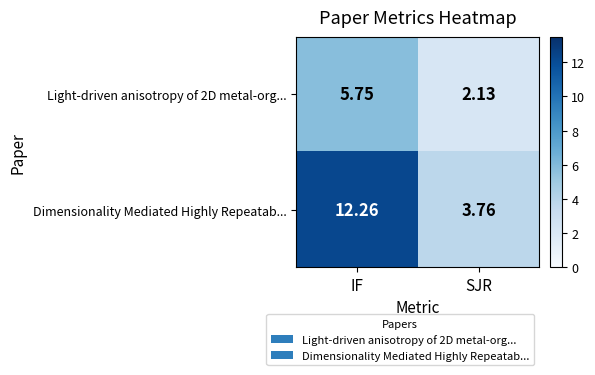

What is the difference between the highest and lowest values at IF?

6.5